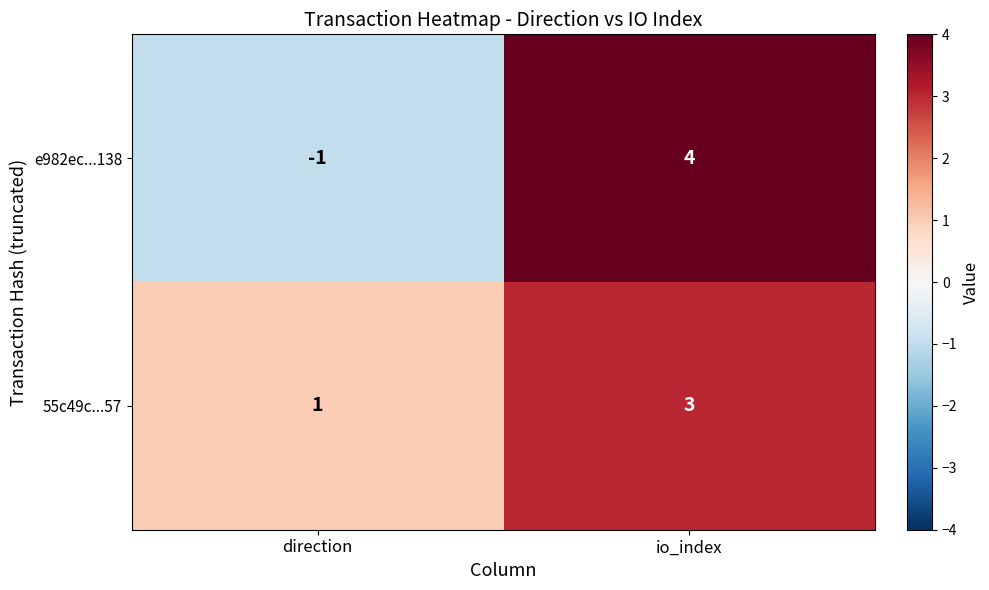

At which category is the sum across all series the highest?

io_index